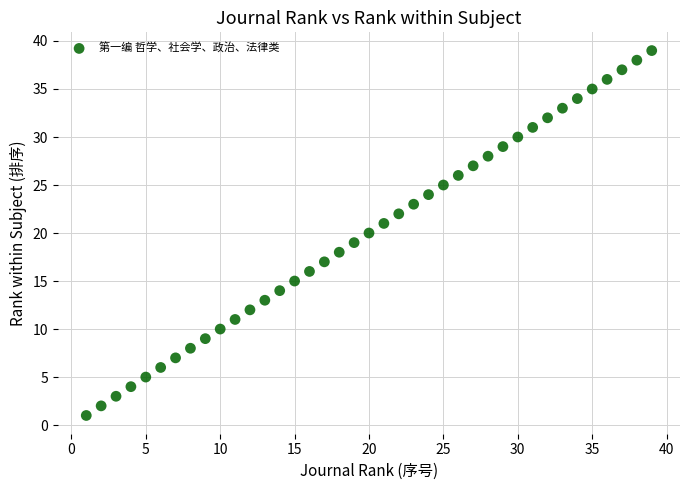

What is the range of Y values (max minus min)?

38